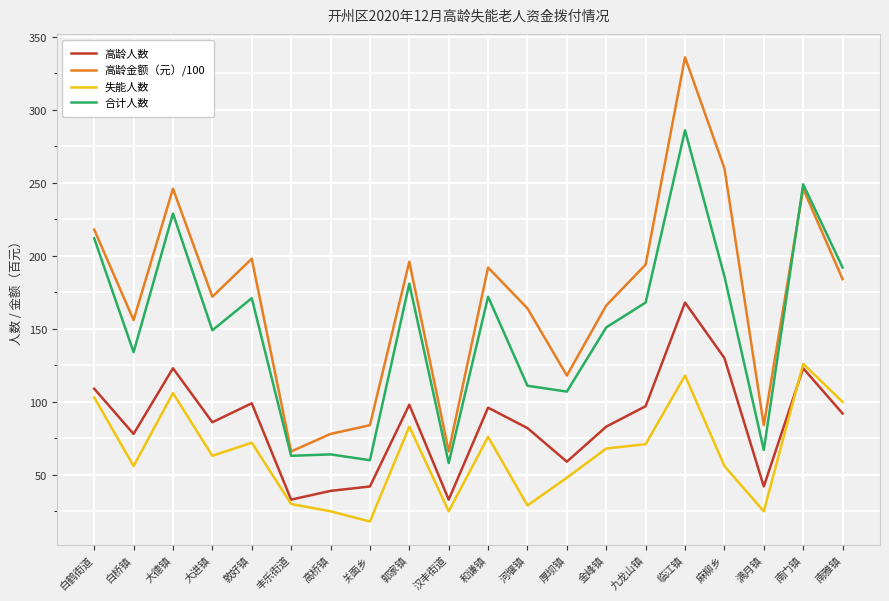

What is the difference between the 高龄人数 values at 汉丰街道 and 大进镇?

53